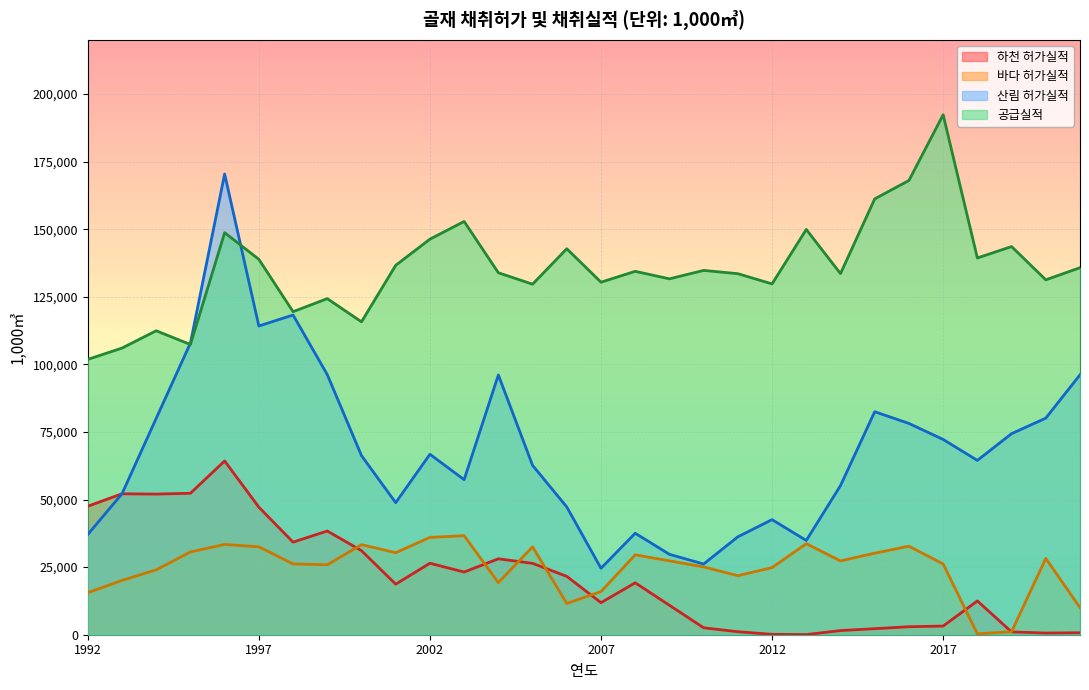

What value does the 하천 허가실적 series have at 2018?

12500